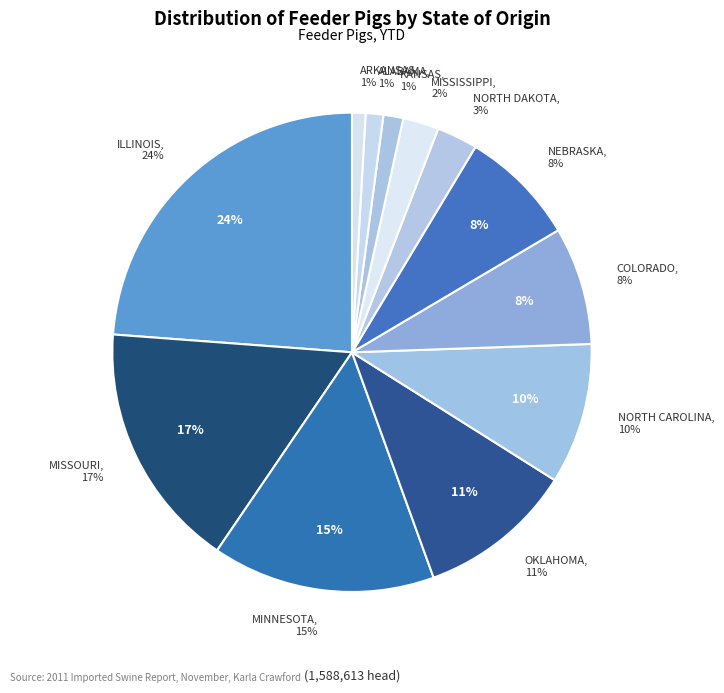

Between COLORADO and OKLAHOMA, which is larger?

OKLAHOMA